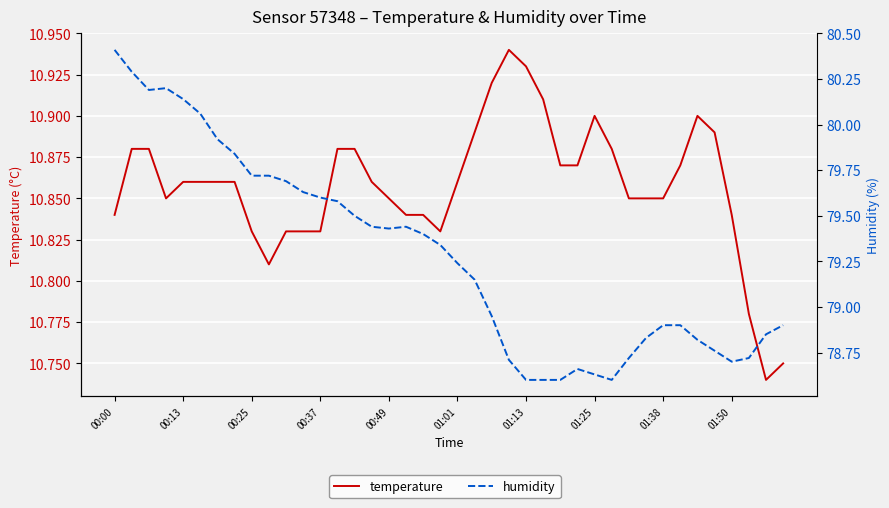

What is the maximum value for temperature?

10.9